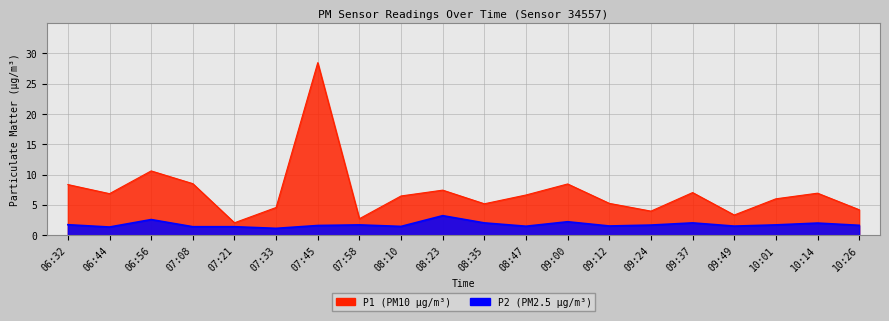

True or false: P2 and P1 cross at least once.

False